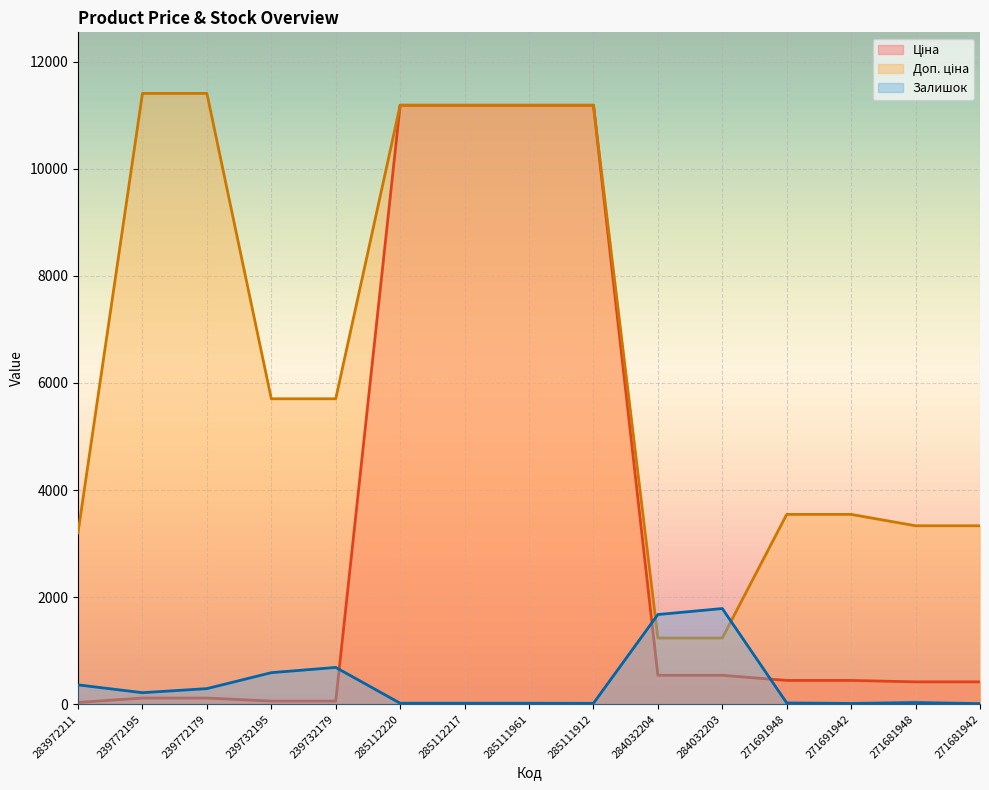

What is the average value of the Залишок series?

382.6